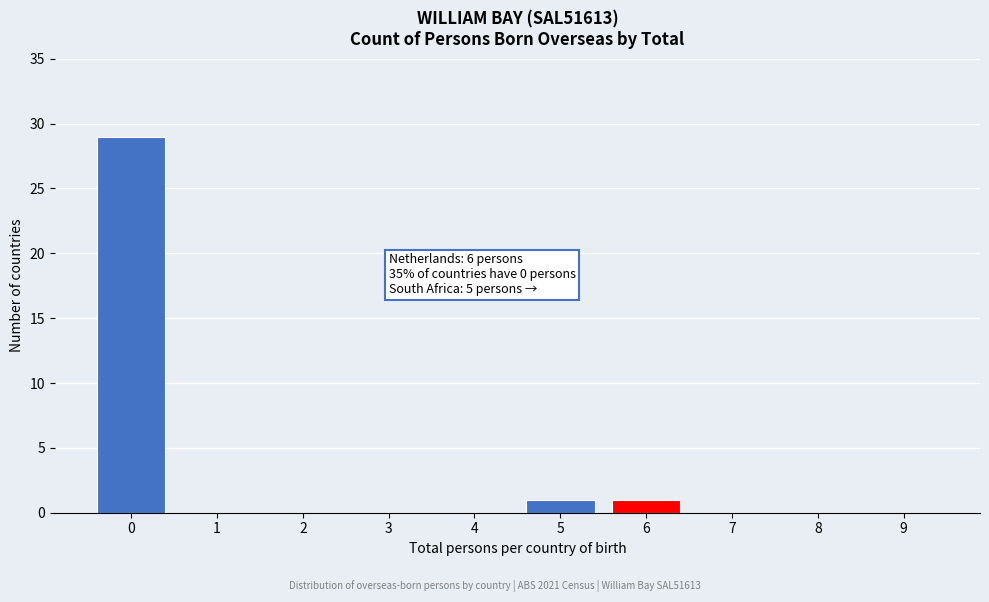

Reading right to left, extract all data points from this chart.

9=0	8=0	7=0	6=1	5=1	4=0	3=0	2=0	1=0	0=29